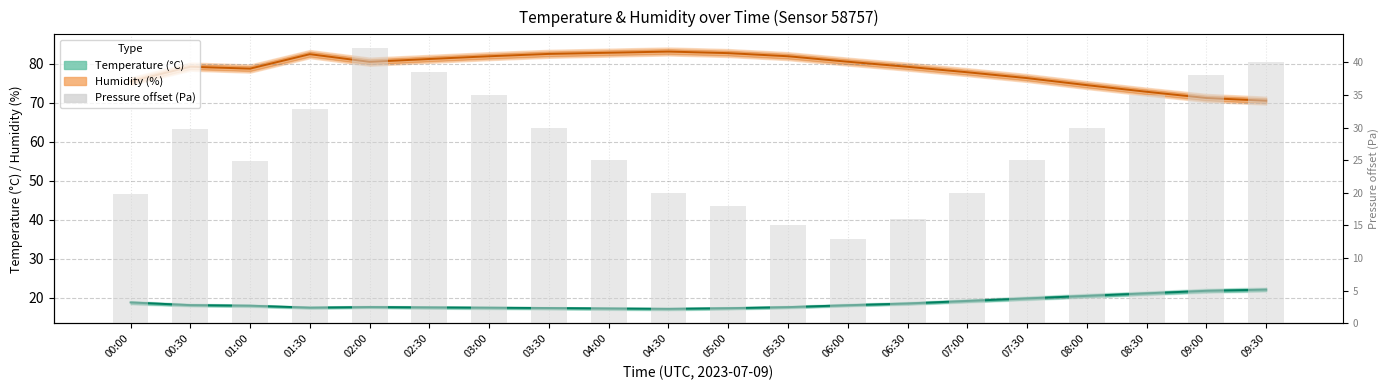

The value of Pressure offset (Pa) at 04:30 is 7.9. True or false?

False